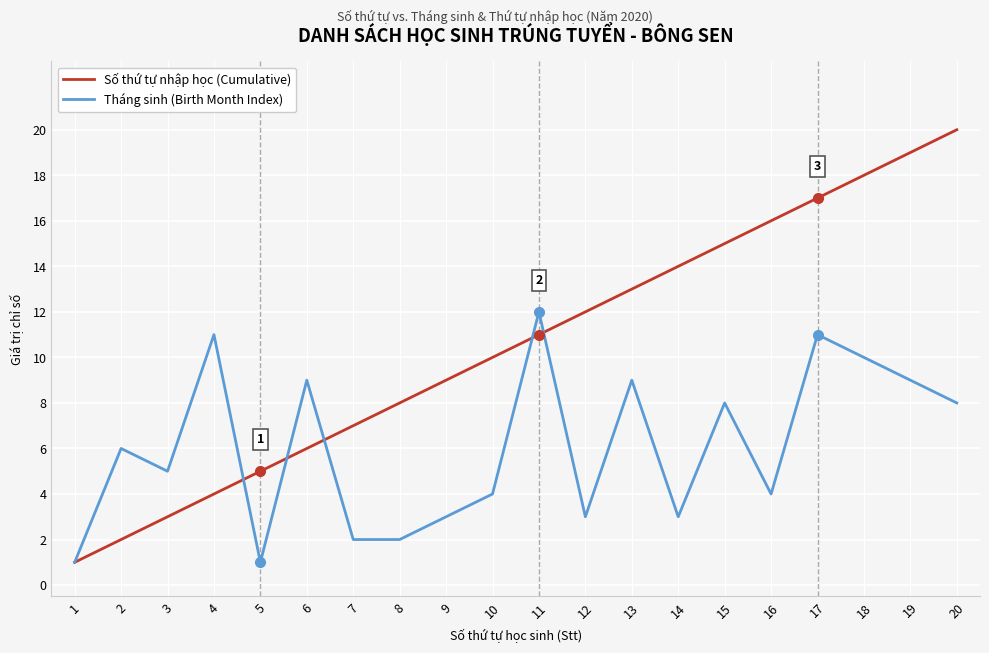

Which series ends up on top after the final intersection of Tháng sinh (Birth Month Index) and Số thứ tự nhập học (Cumulative)?

Số thứ tự nhập học (Cumulative)